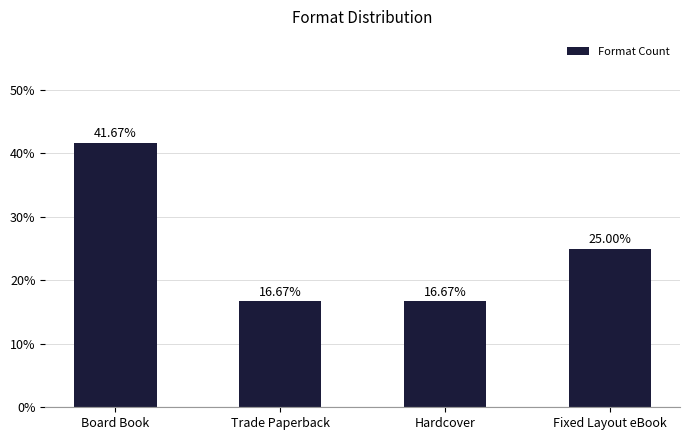

What is the greatest value displayed?

41.7